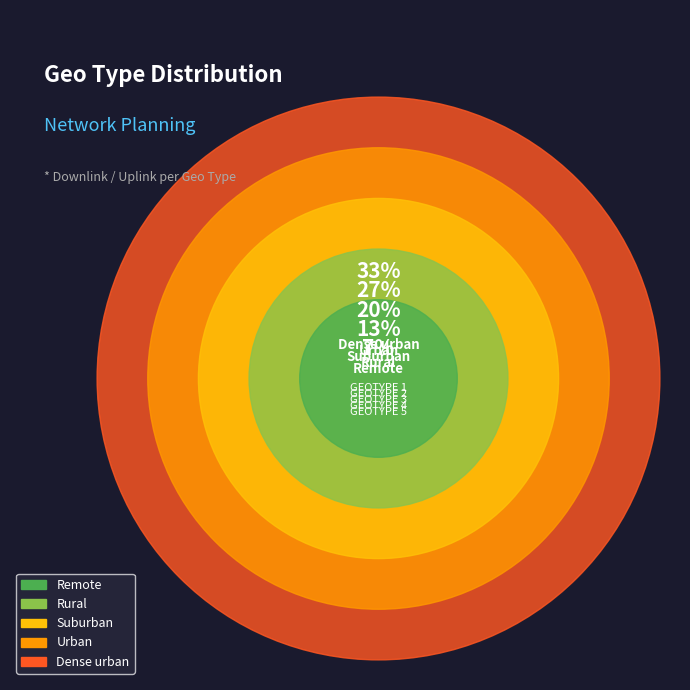

Is it true that Suburban is 20% of the pie?

True